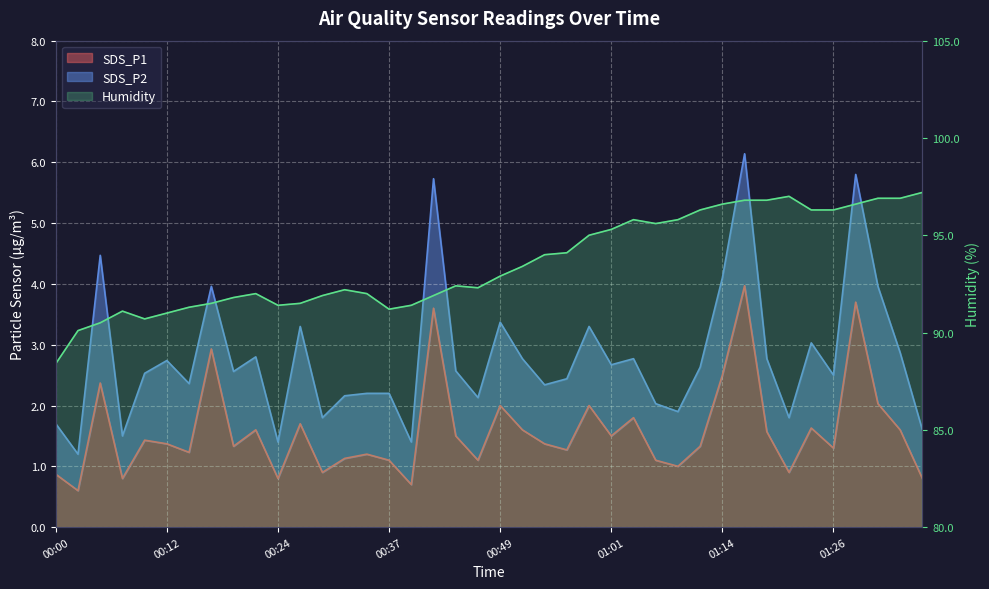

Which has a higher value, 00:00 or 01:31?

01:31